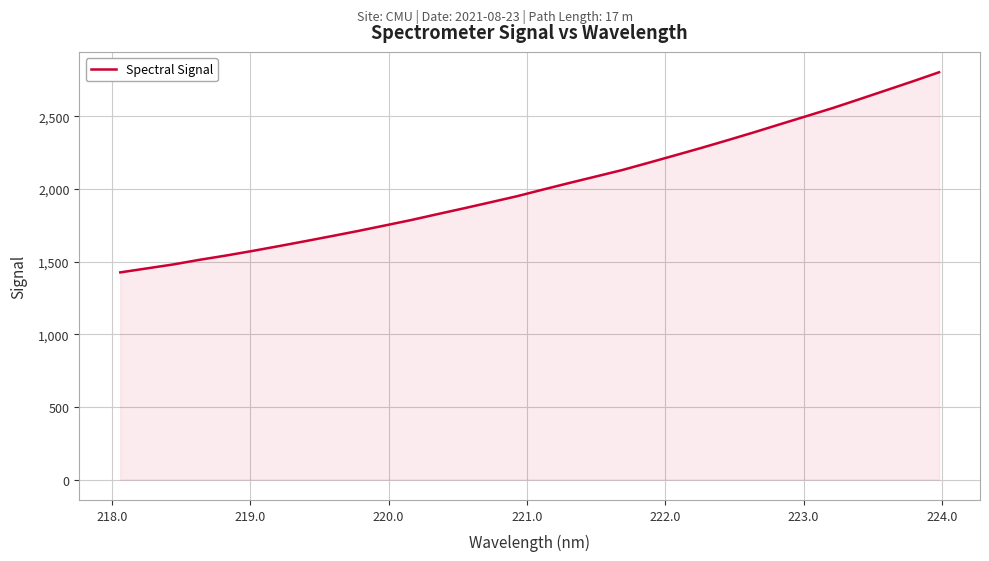

What is the difference between the maximum and second lowest values?

1350.4